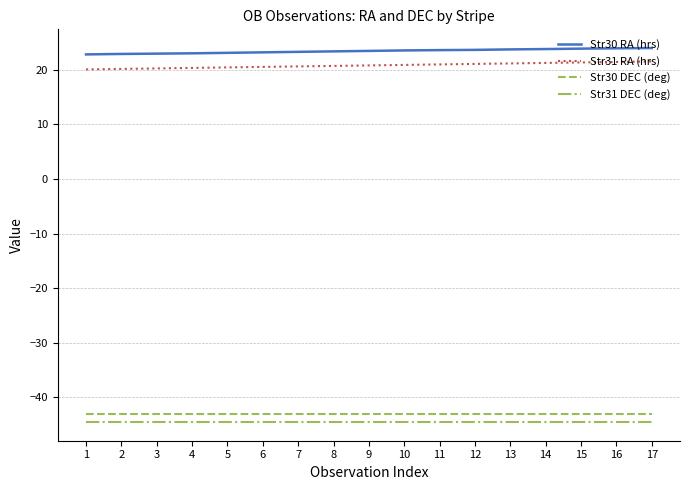

True or false: Str31 DEC (deg) and Str31 RA (hrs) cross at least once.

False